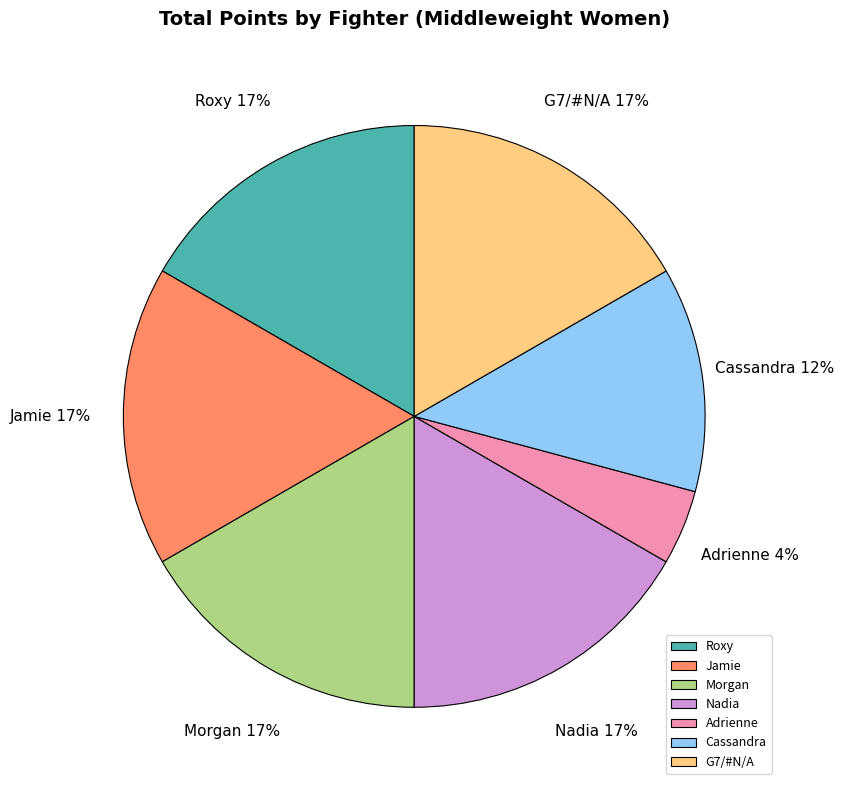

How many segments does this pie chart have?

7